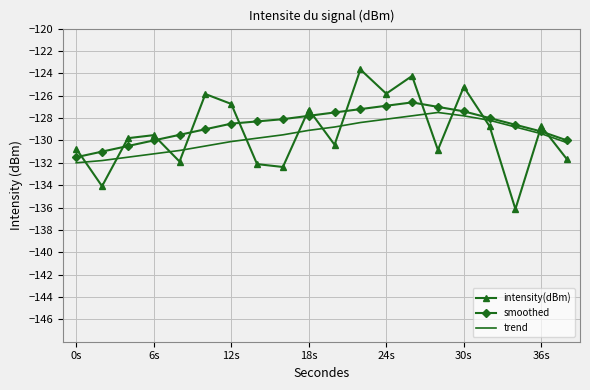

Which series has the largest range (max minus min)?

intensity(dBm)